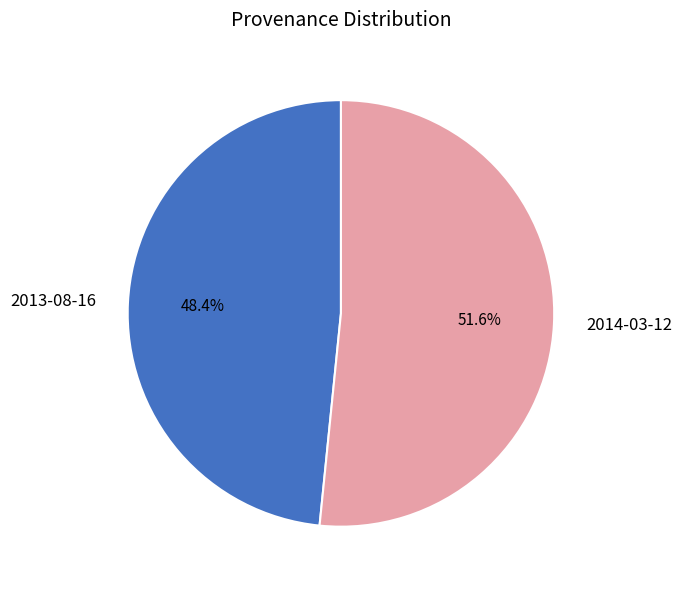

Which has a higher value, 2014-03-12 or 2013-08-16?

2014-03-12